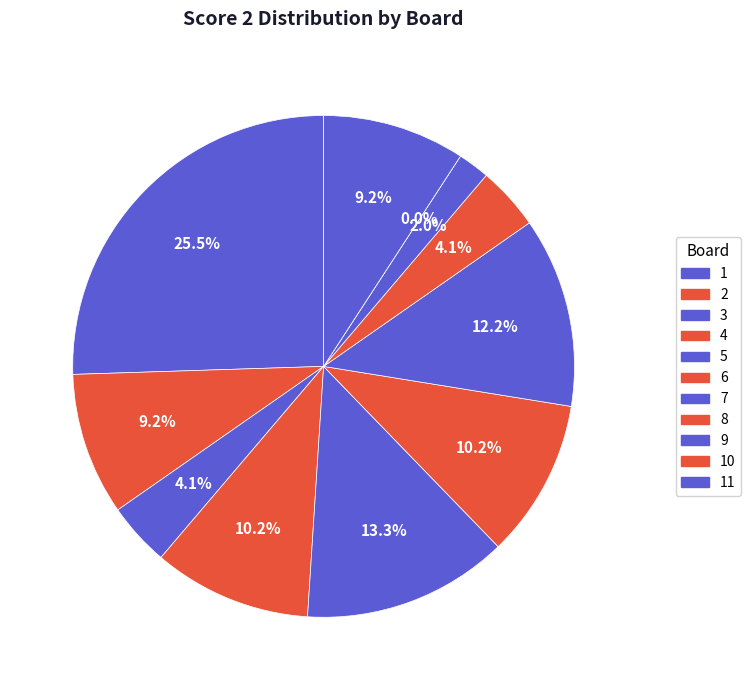

The 9 slice represents 2% of the pie. True or false?

True